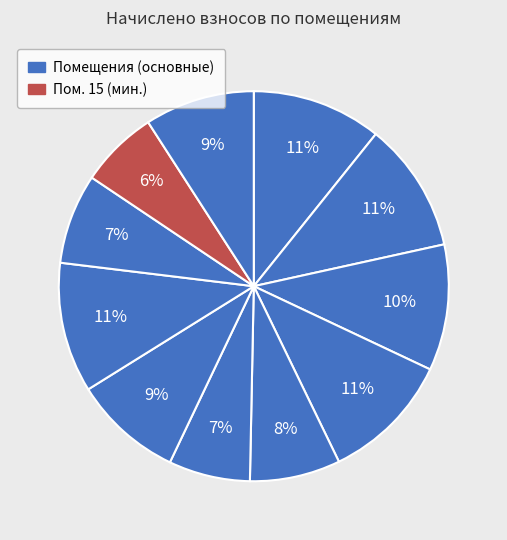

Which slice is the largest?

4